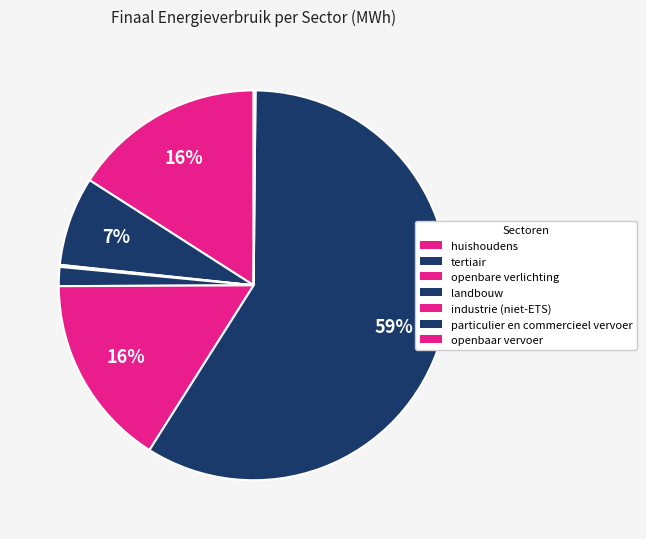

Which category has the biggest portion of the pie?

particulier en commercieel vervoer